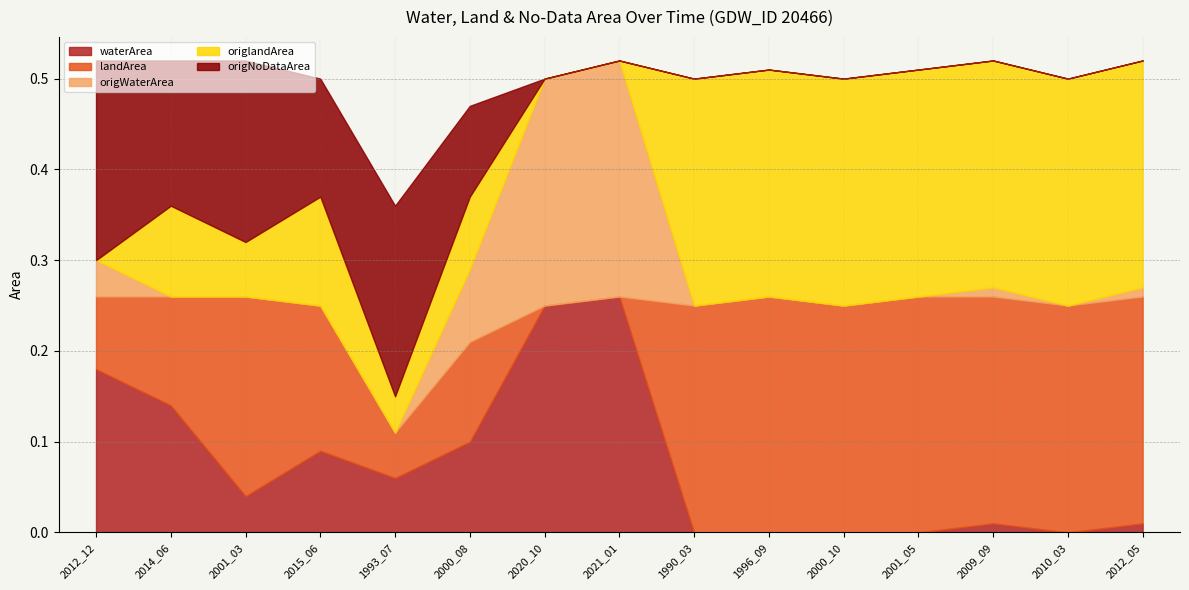

Does the chart display data point markers on the line(s)?

No